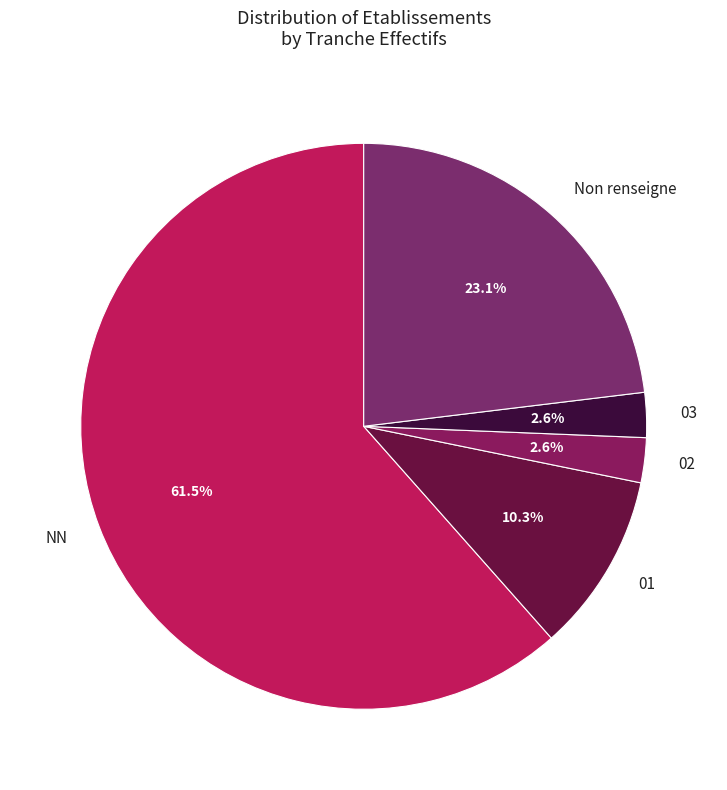

Which has a higher value, 03 or 01?

01